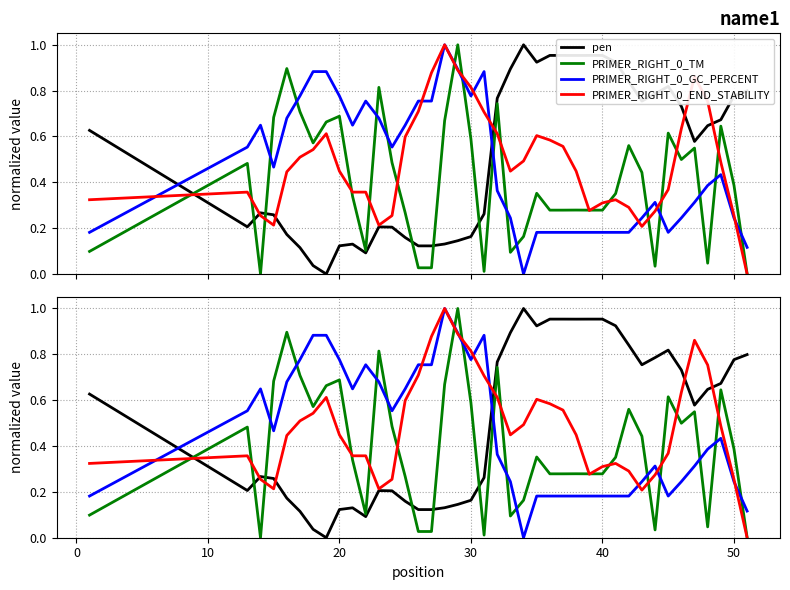

Does the chart have visible grid lines?

Yes